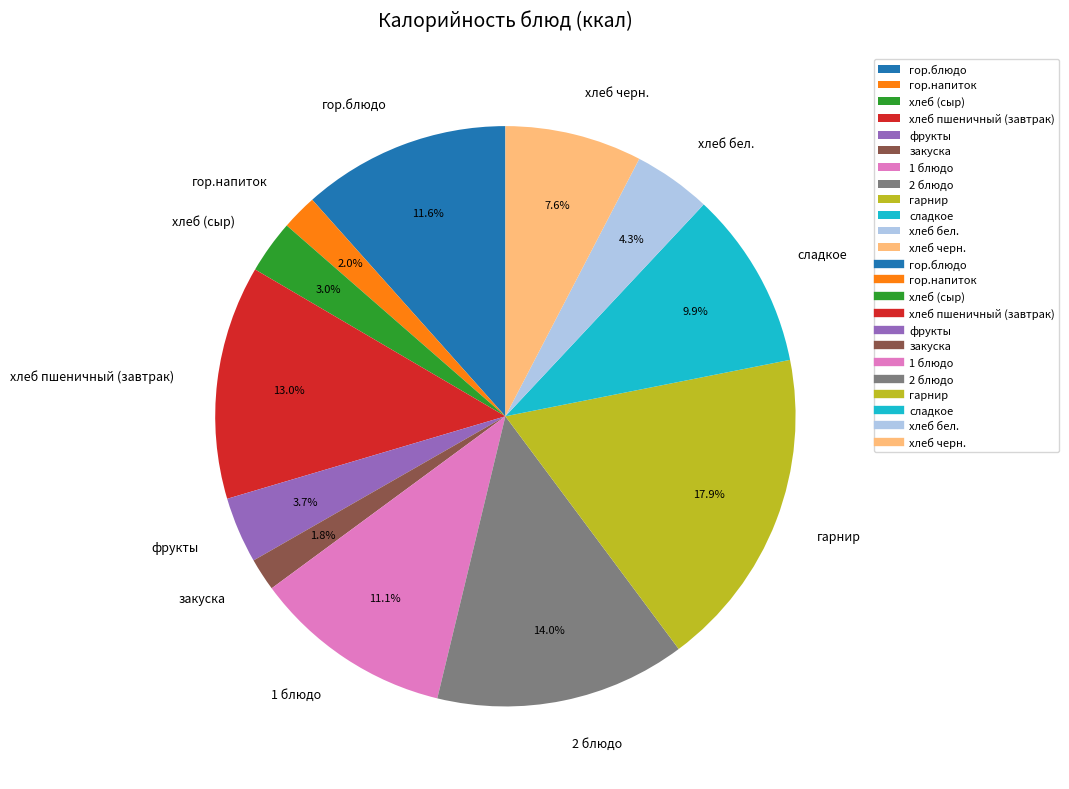

How much of the chart is everything except хлеб черн.?

92.4%